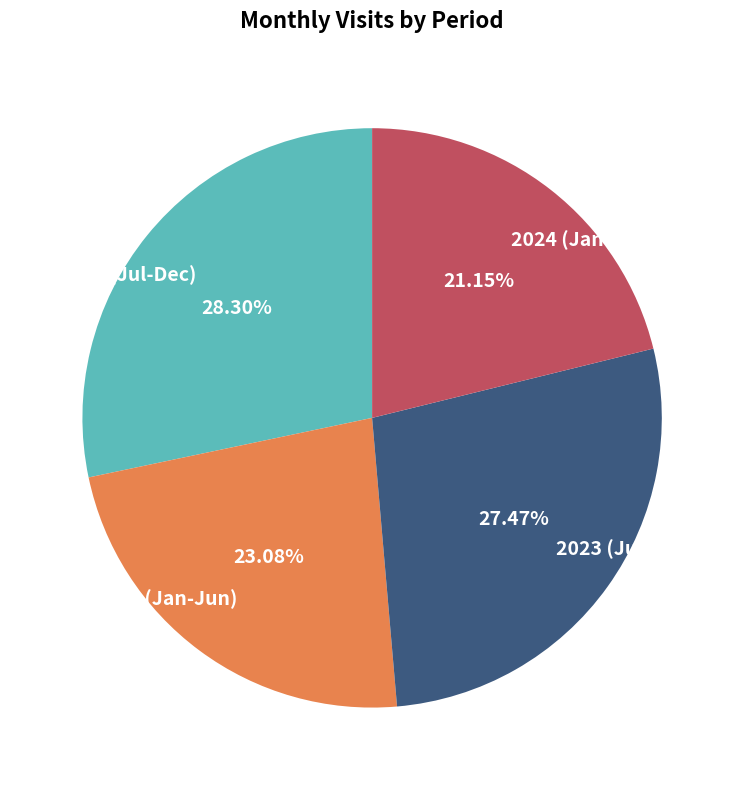

Count the number of slices in the pie.

4